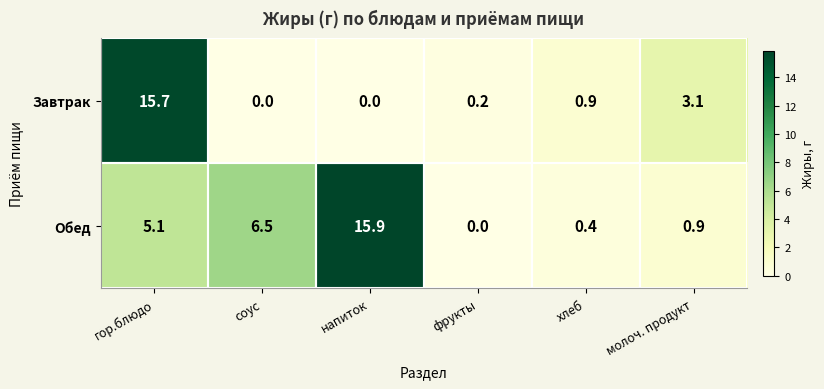

What is the total value across all series at фрукты?

0.2